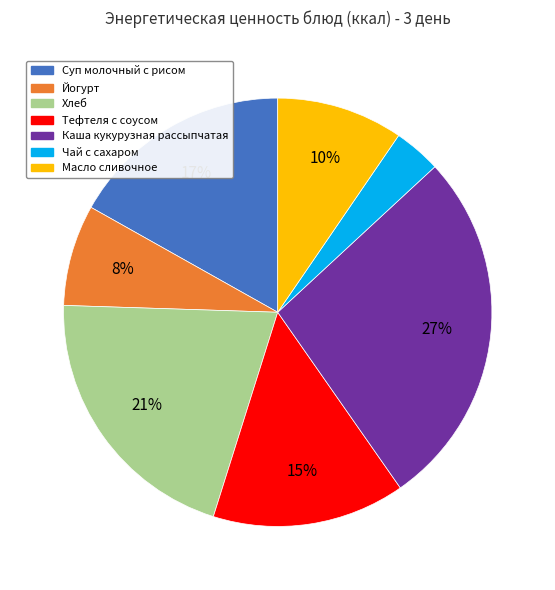

Does any single category account for the majority?

No